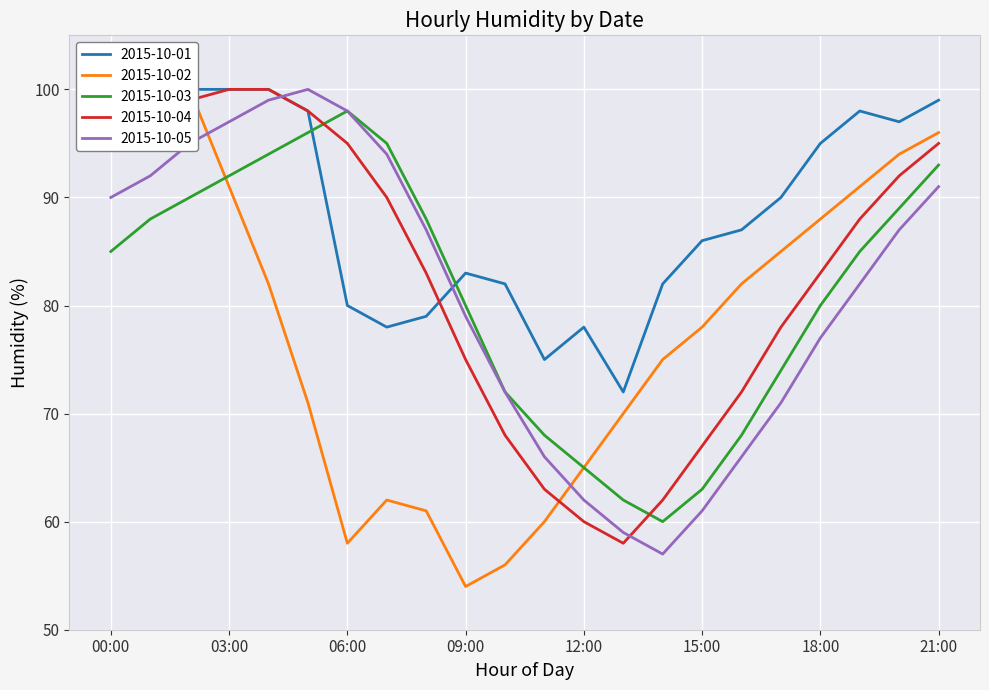

Rank the categories by 2015-10-05 value from lowest to highest.

14:00, 13:00, 15:00, 12:00, 11:00, 16:00, 17:00, 10:00, 18:00, 09:00, 19:00, 08:00, 20:00, 00:00, 21:00, 01:00, 07:00, 02:00, 03:00, 06:00, 04:00, 05:00